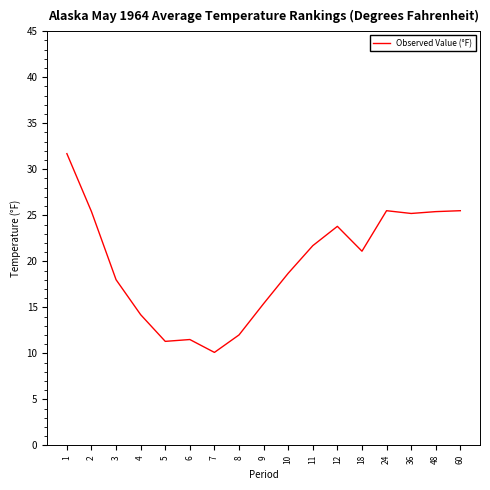

Which has a higher value, 1 or 36?

1